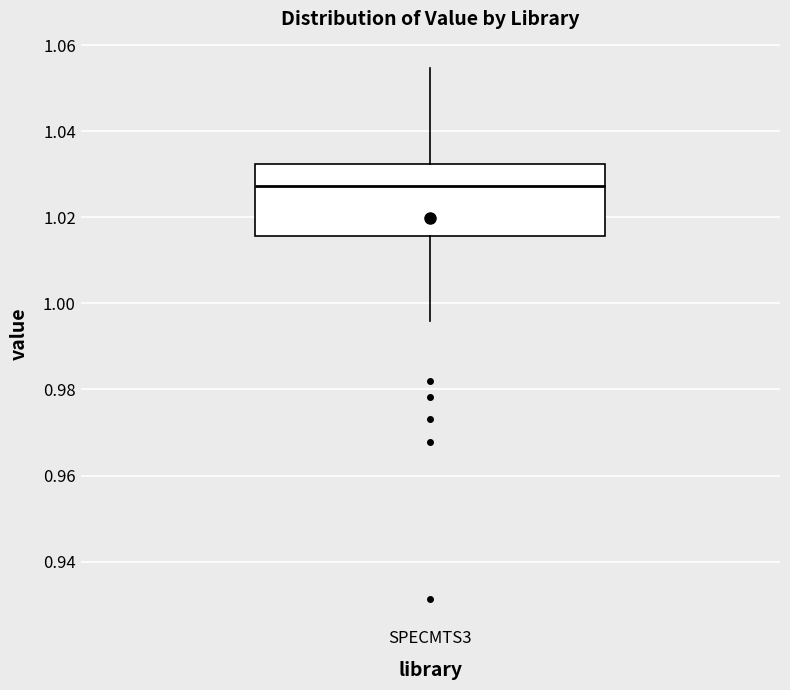

Where does the upper whisker of the box for SPECMTS3 end on the y-axis? The values are not printed on the chart, so give them approximately, as read against the axis.

1.054